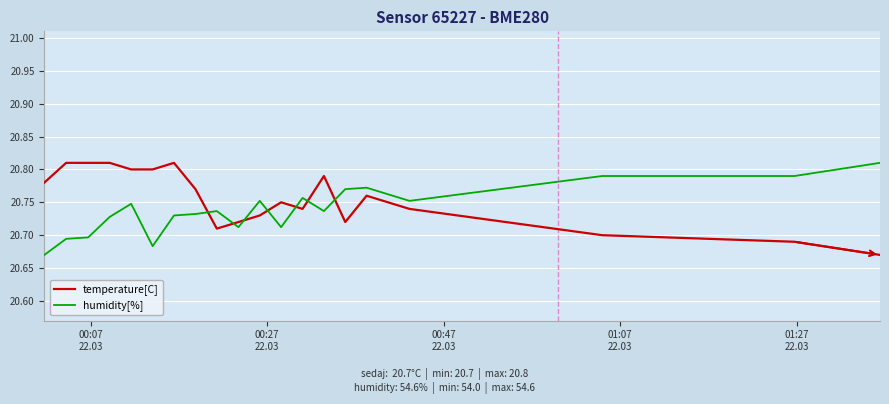

Count the temperature[C] values in the range 20 to 21.

20